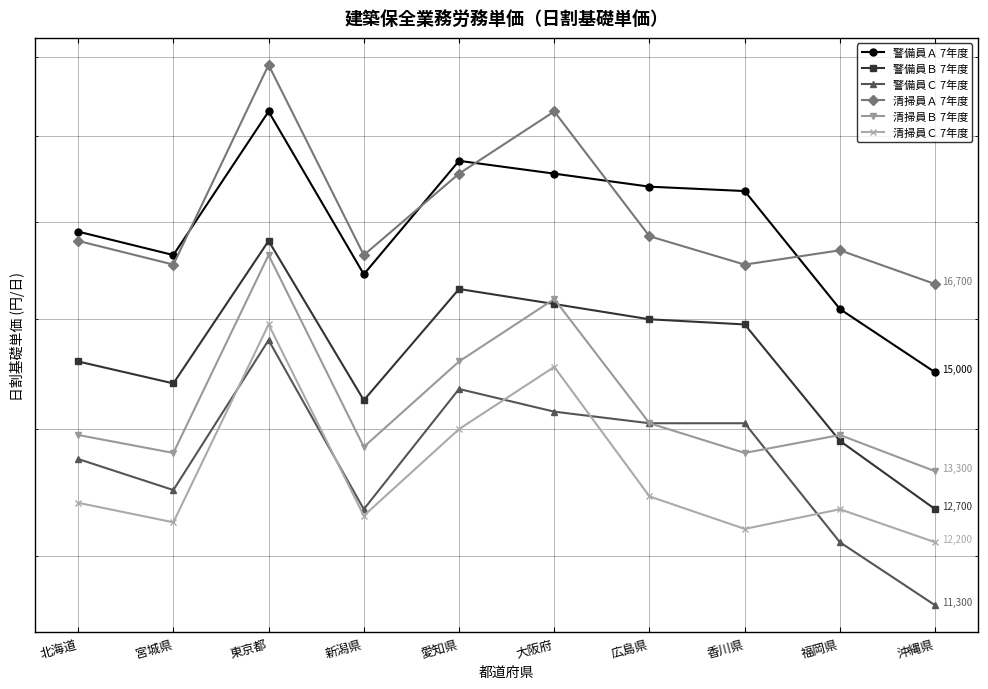

At how many categories does at least one series exceed 21784?

1